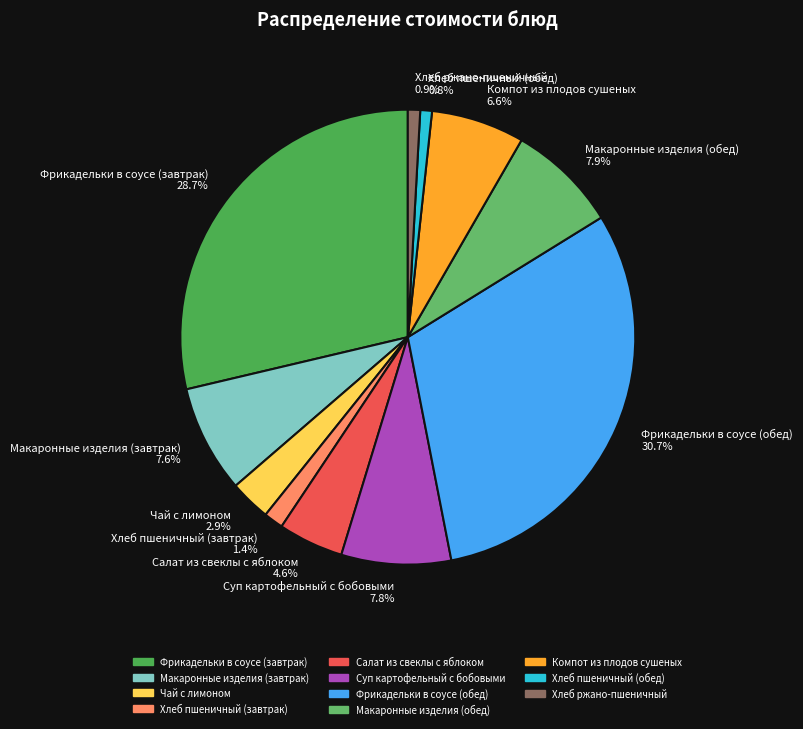

Between Хлеб пшеничный (завтрак) and Компот из плодов сушеных, which is larger?

Компот из плодов сушеных